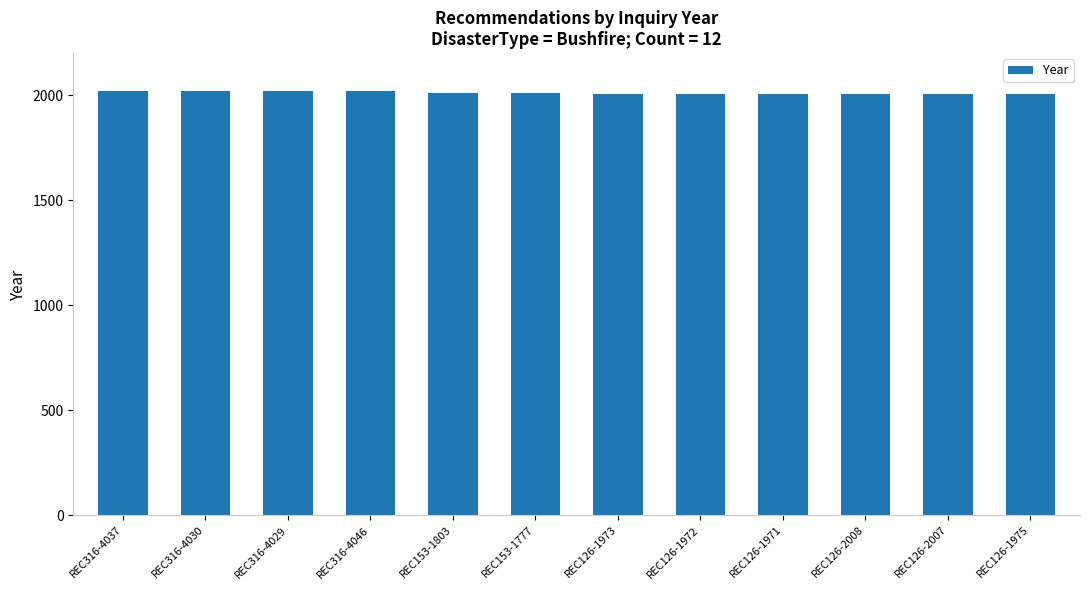

What is the greatest value displayed?

2020